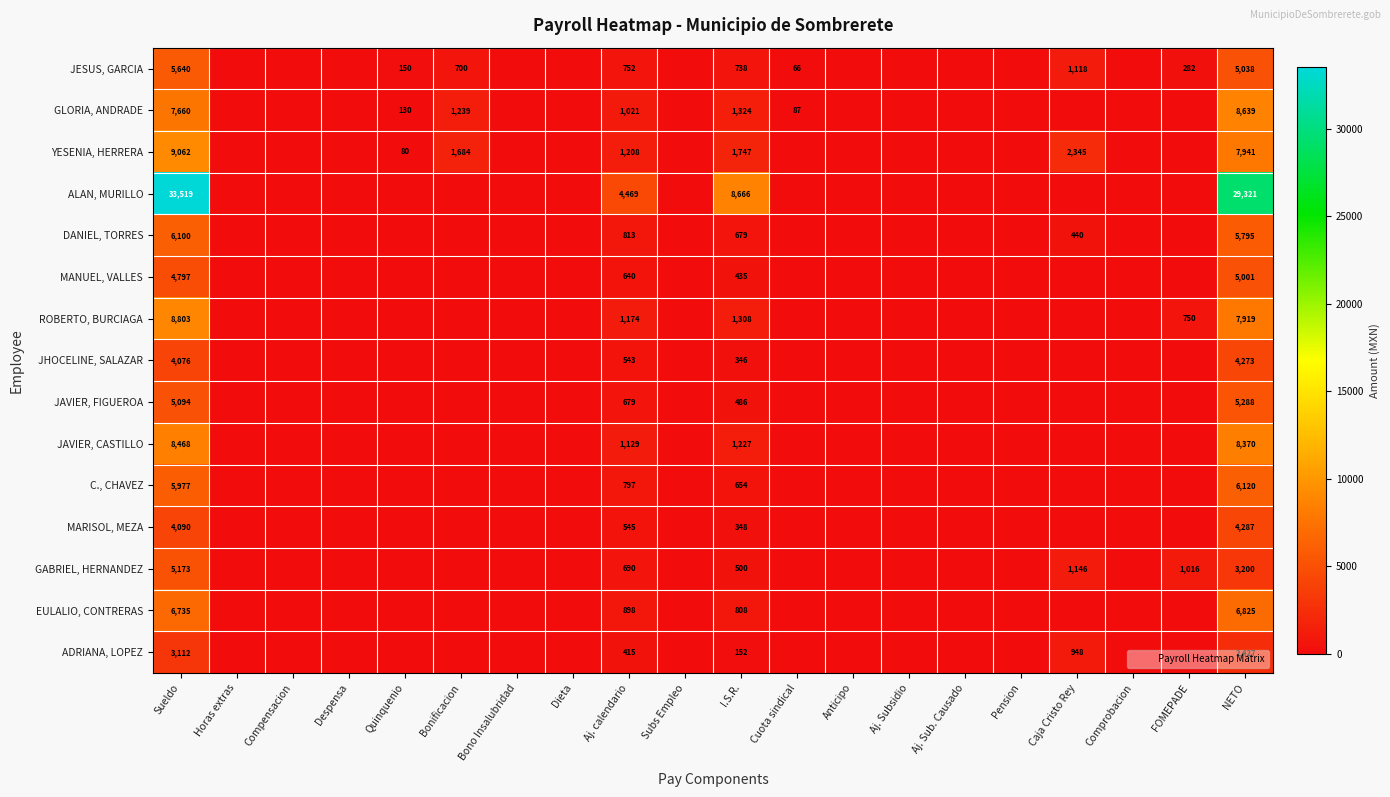

The value of MANUEL, VALLES at Cuota sindical is 0.0. True or false?

True